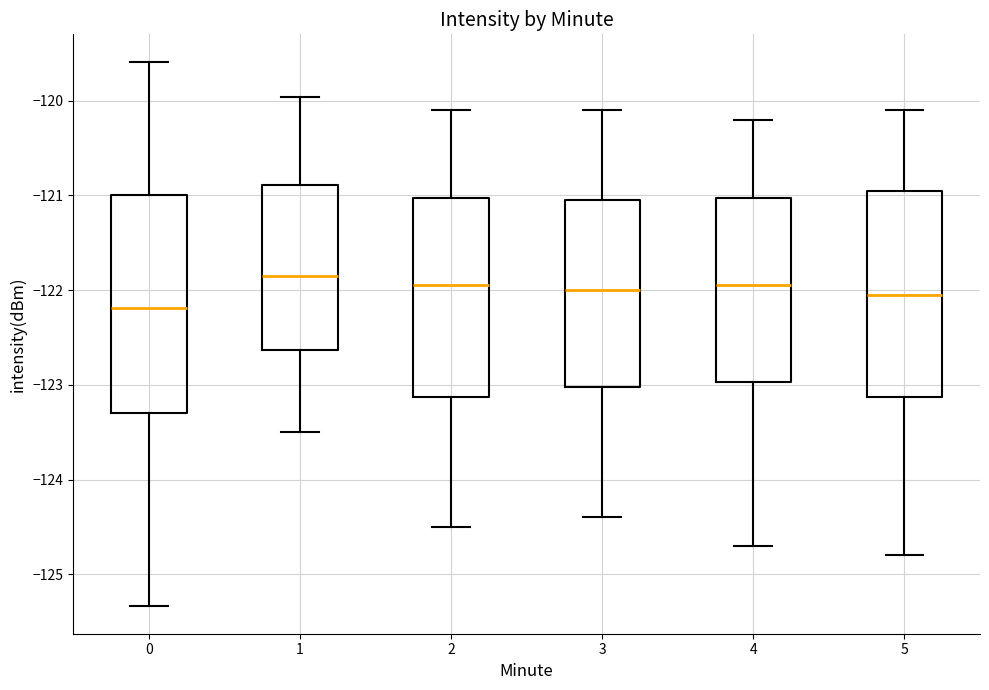

Where does the lower whisker of the box at x = 0 end on the y-axis? The values are not printed on the chart, so give them approximately, as read against the axis.

-125.3